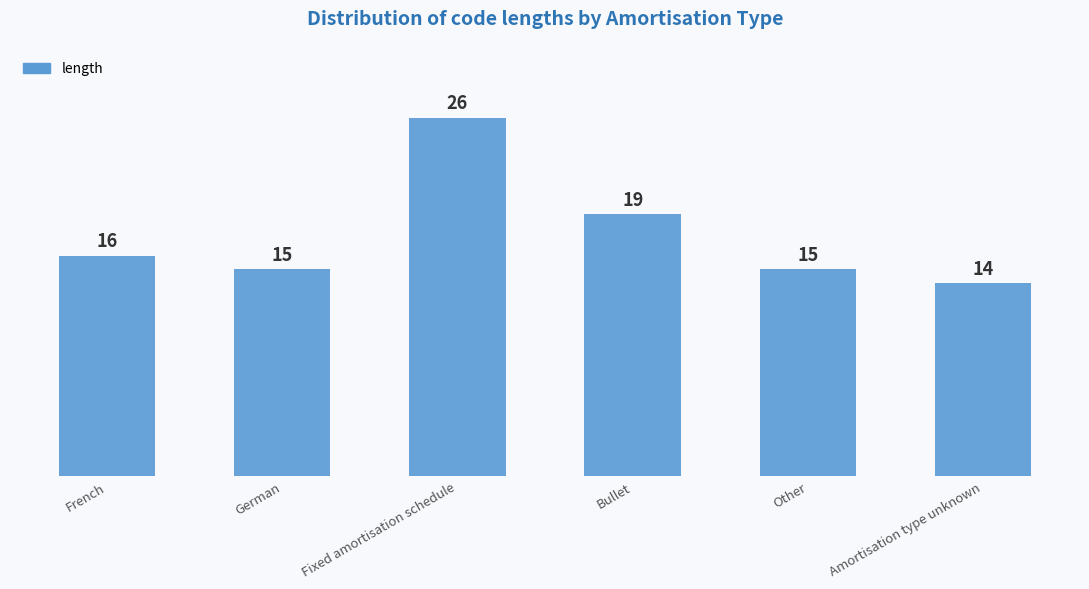

Which label corresponds to the smallest value in the chart?

Amortisation type unknown